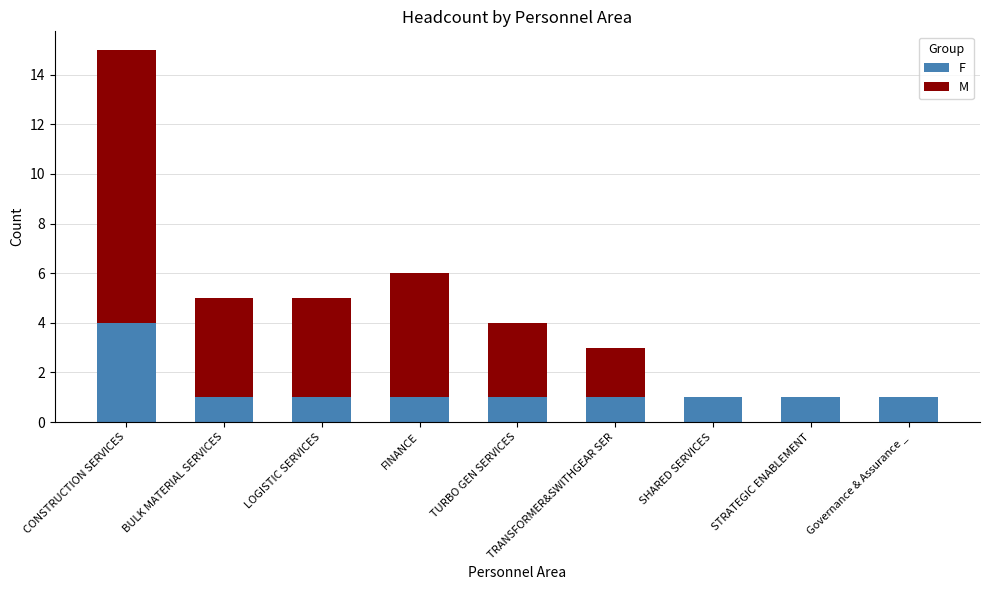

The value of F at LOGISTIC SERVICES is 2. True or false?

False